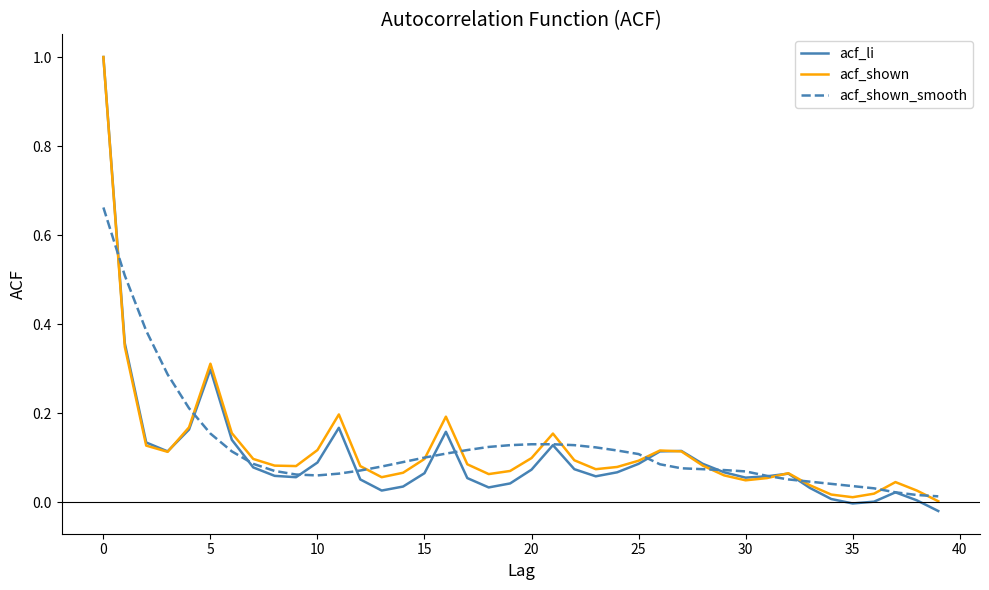

What is the sum of all acf_shown_smooth values?

4.9